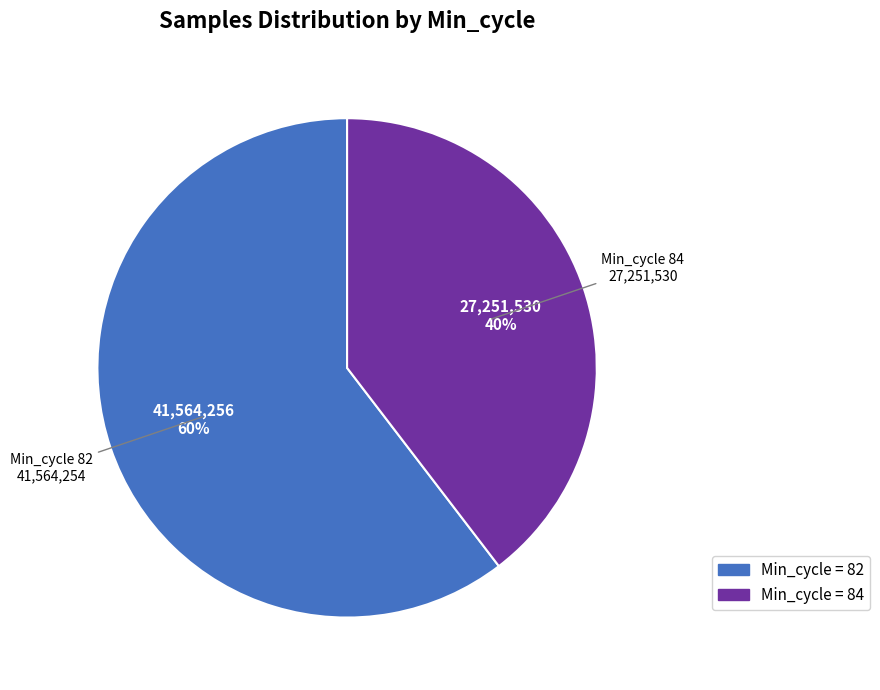

Is there a majority slice in this chart?

Yes